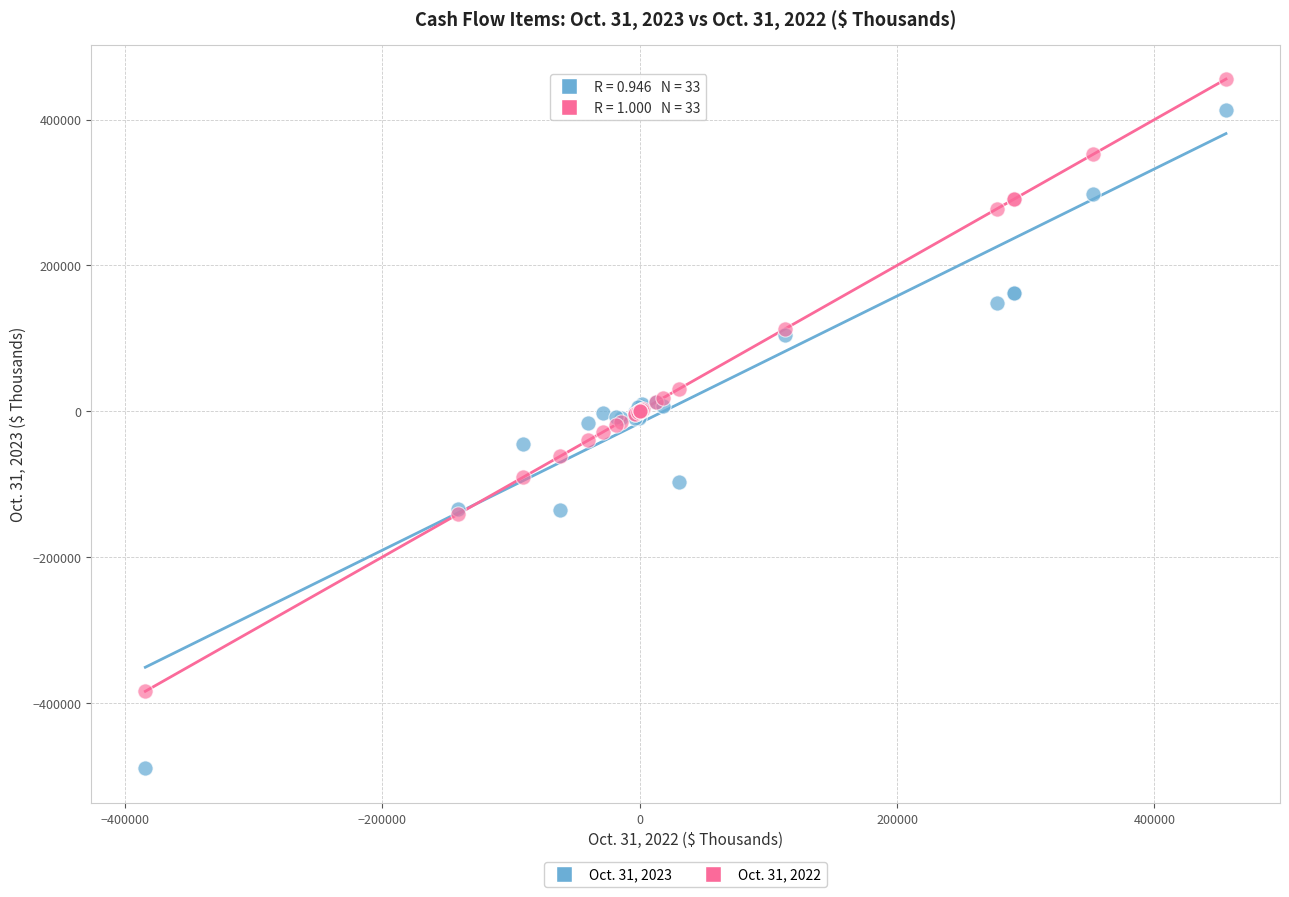

Which series contains the lowest Y value?

Oct. 31, 2023